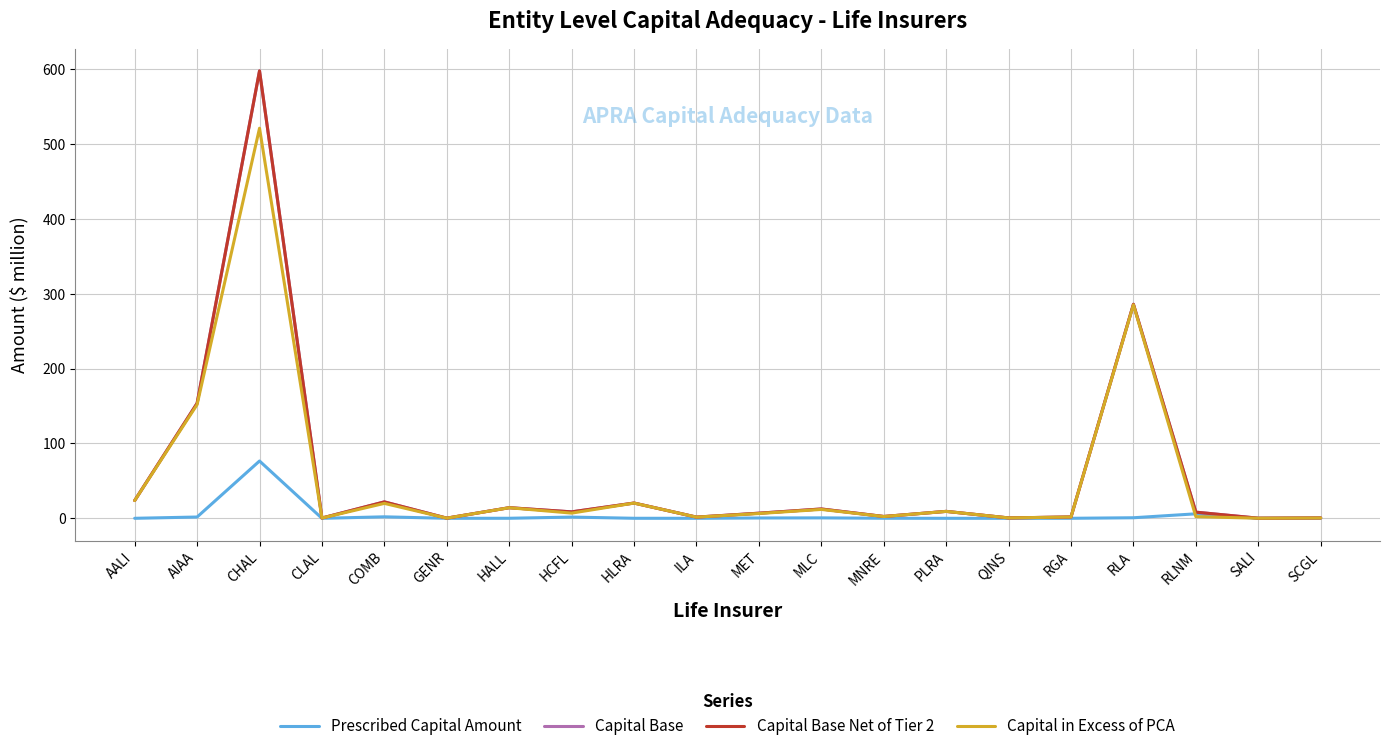

What is the average value of the Capital in Excess of PCA series?

54.0